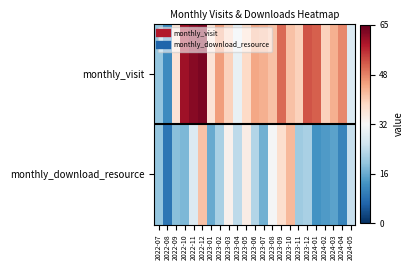

At which category is the sum across all series the highest?

2022-12